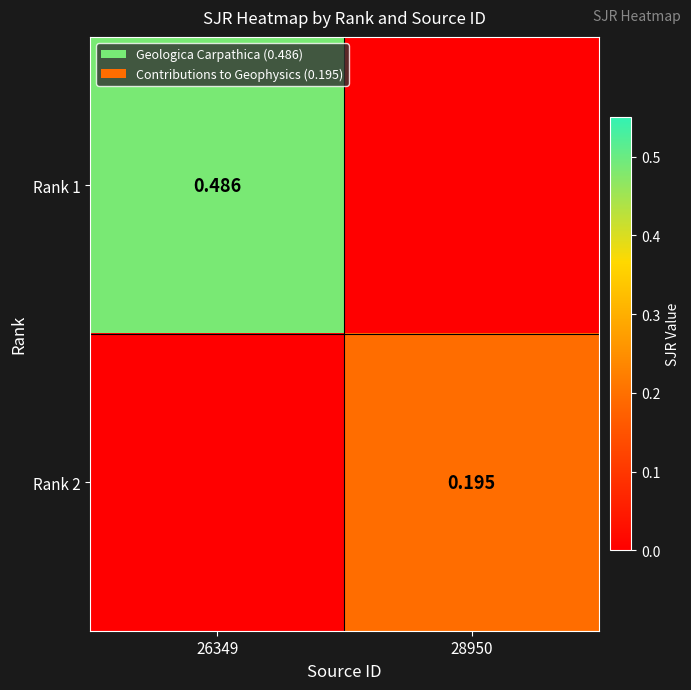

Is the value of Rank 1 at 26349 greater than the value of Rank 2 at 28950?

Yes